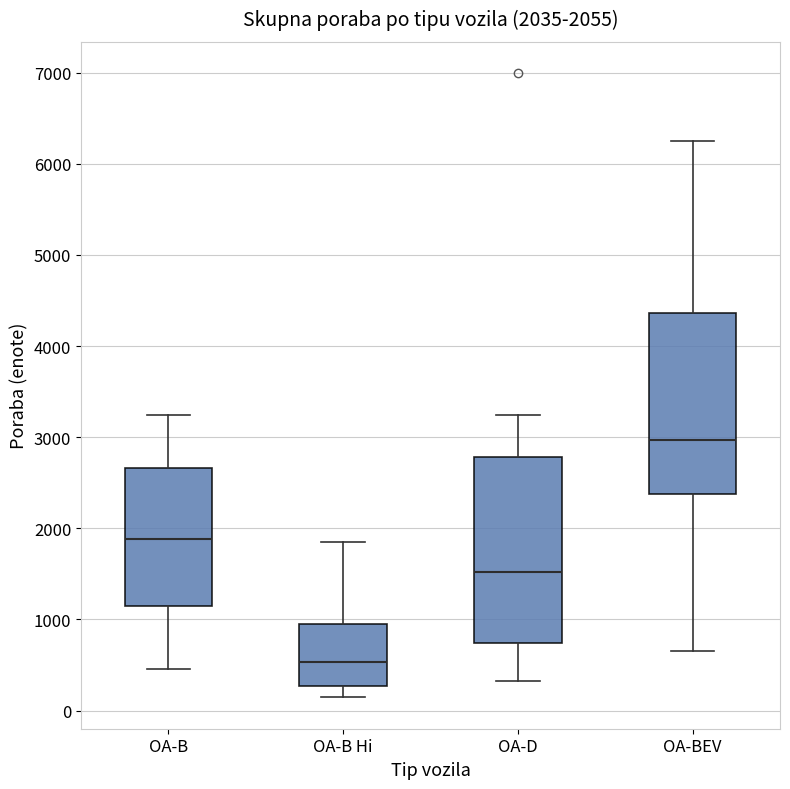

Which box has the lowest median line?

OA-B Hi